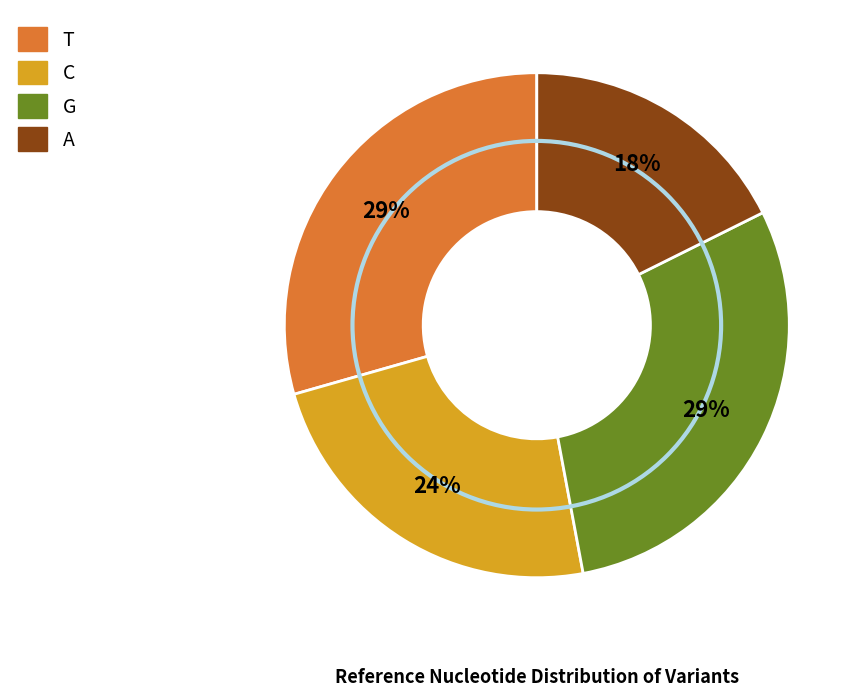

How many slices are in this pie chart?

4